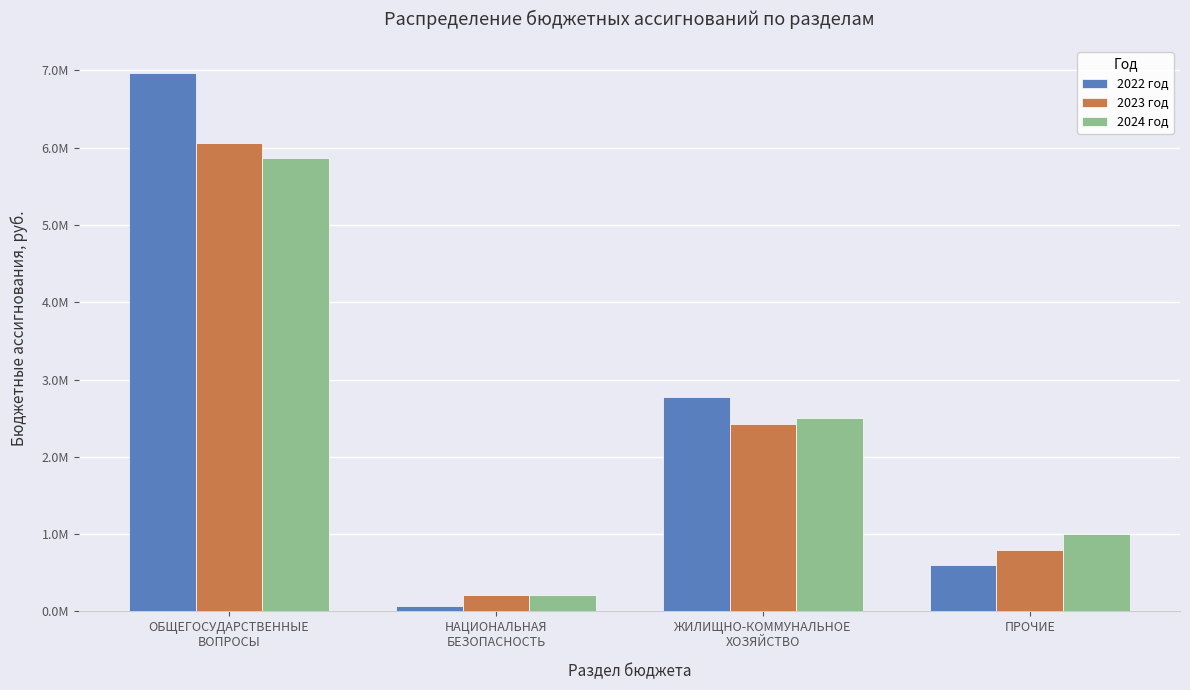

True or false: 2022 год has a value of 2774236.0 at ЖИЛИЩНО-КОММУНАЛЬНОЕ
ХОЗЯЙСТВО.

True